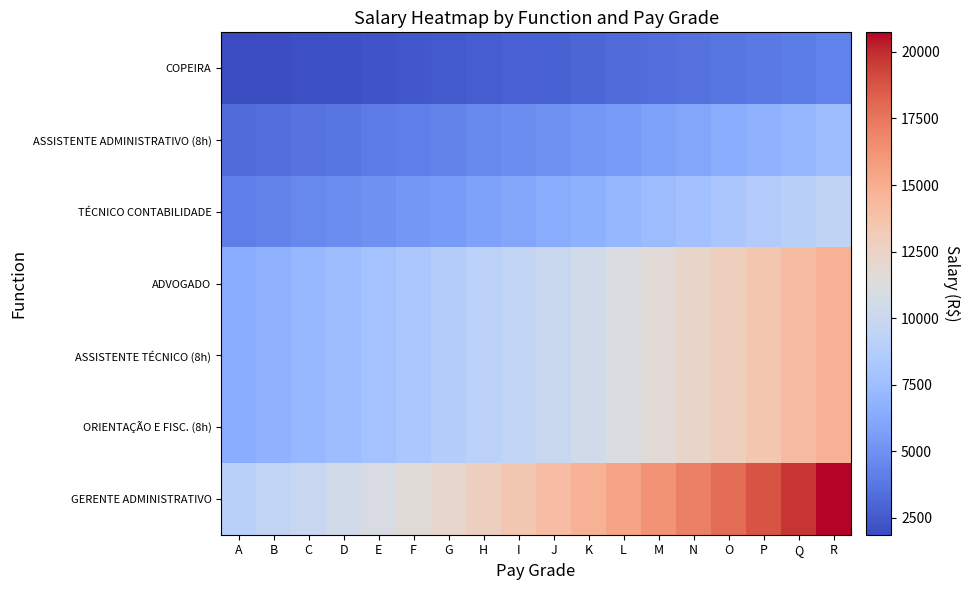

At how many categories does at least one series exceed 4126?

18